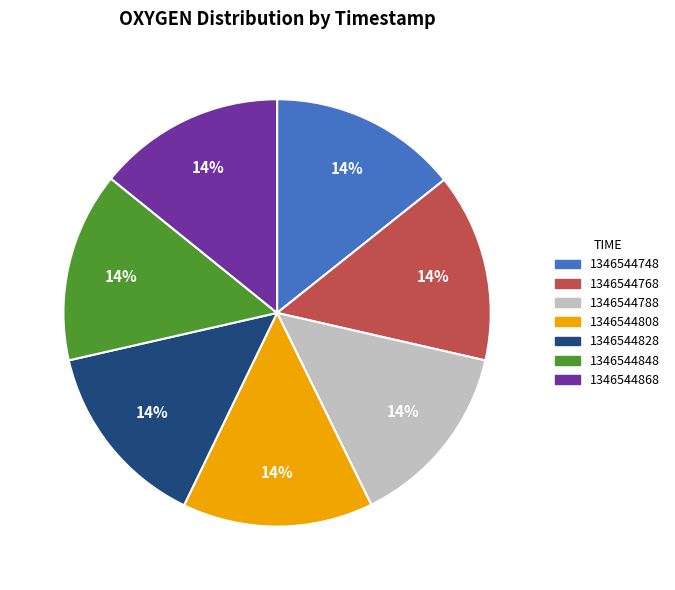

To the nearest percent, what is the average slice percentage?

14%